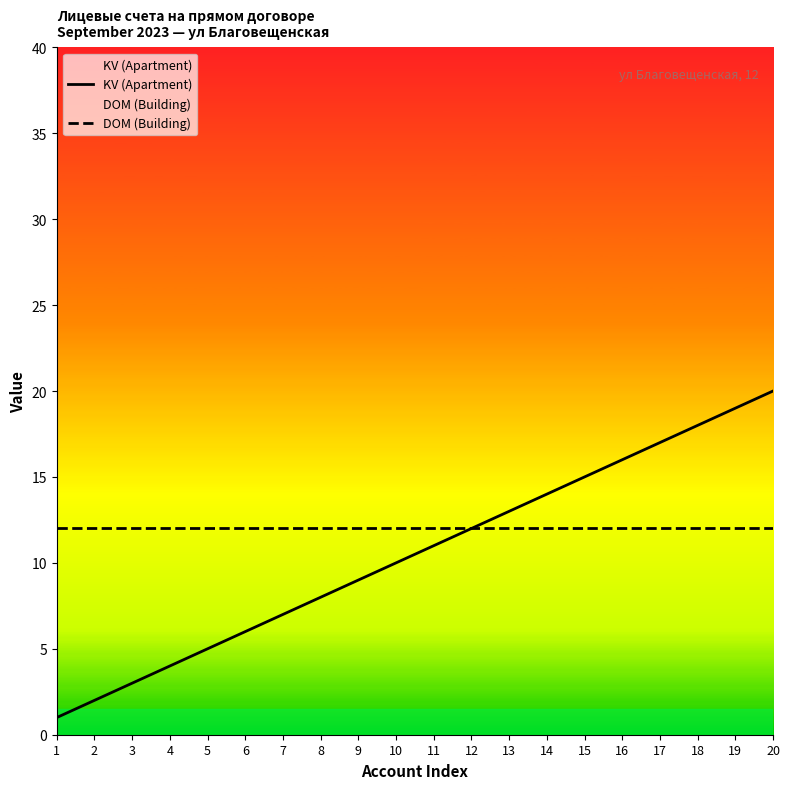

Which label corresponds to the smallest value in the chart?

1